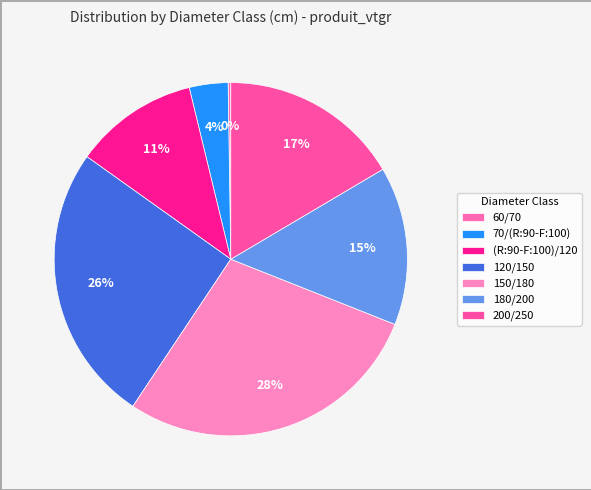

Rank the categories by value from lowest to highest.

60/70, 70/(R:90-F:100), (R:90-F:100)/120, 180/200, 200/250, 120/150, 150/180